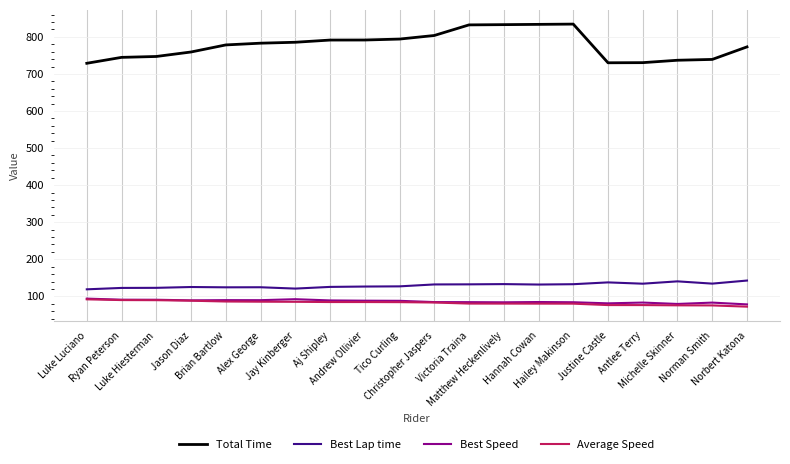

Which series has the widest spread of values?

Total Time